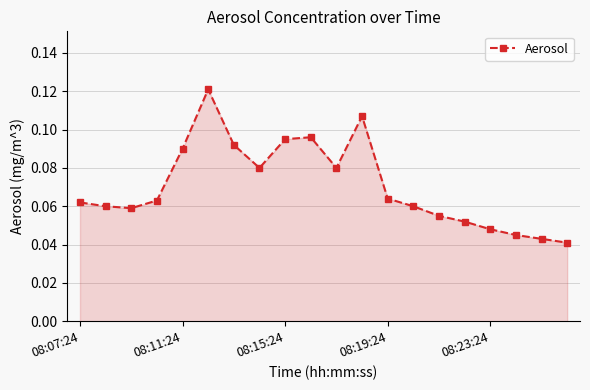

How many values are between 0 and 1?

20